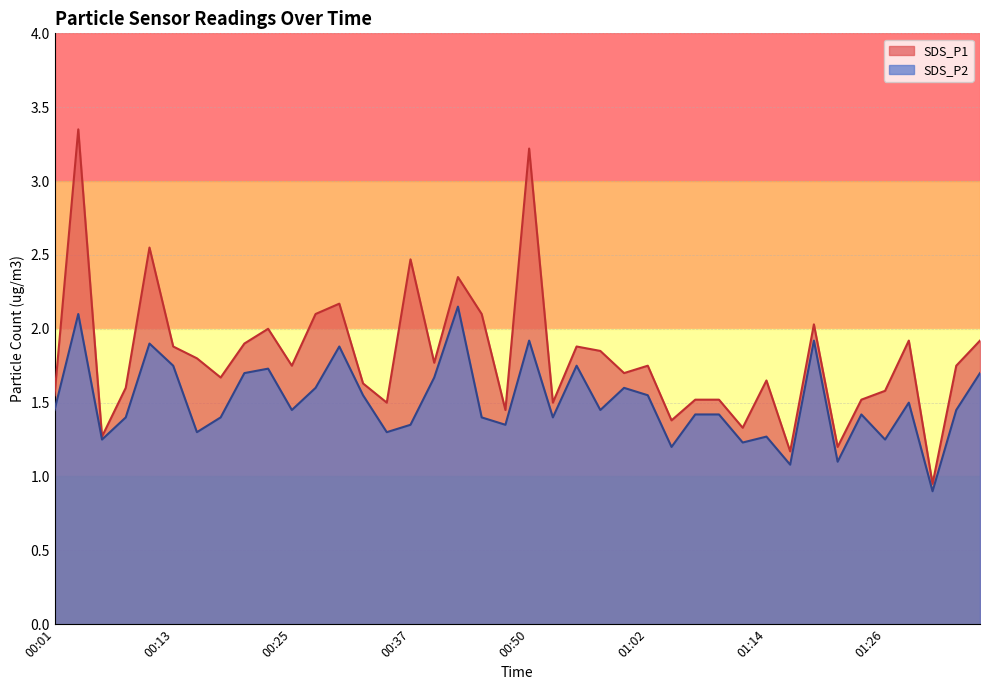

List the series in order of their overall mean, lowest first.

SDS_P2, SDS_P1